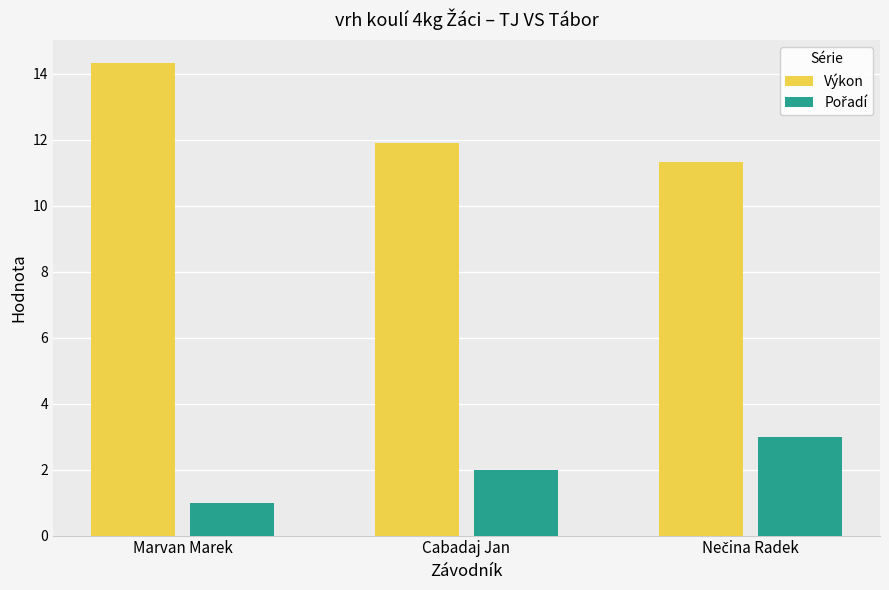

What is the difference between the highest and lowest values at Cabadaj Jan?

9.9